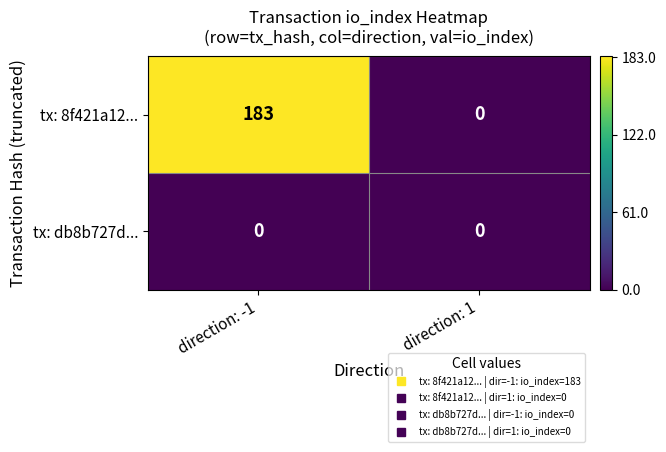

The value of tx: 8f421a12... at direction: -1 is 98. True or false?

False